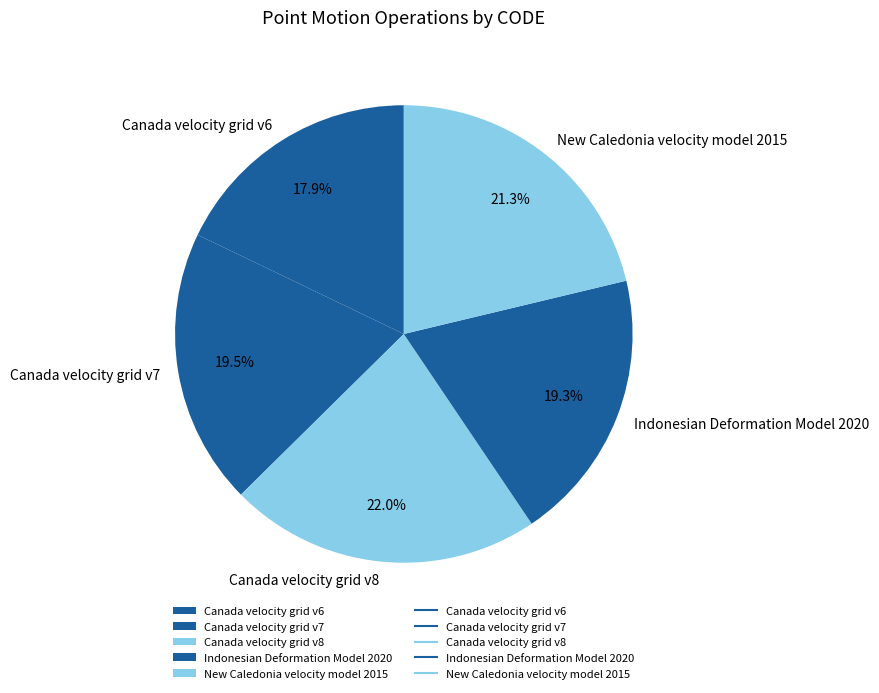

Which slice is the smallest?

Canada velocity grid v6